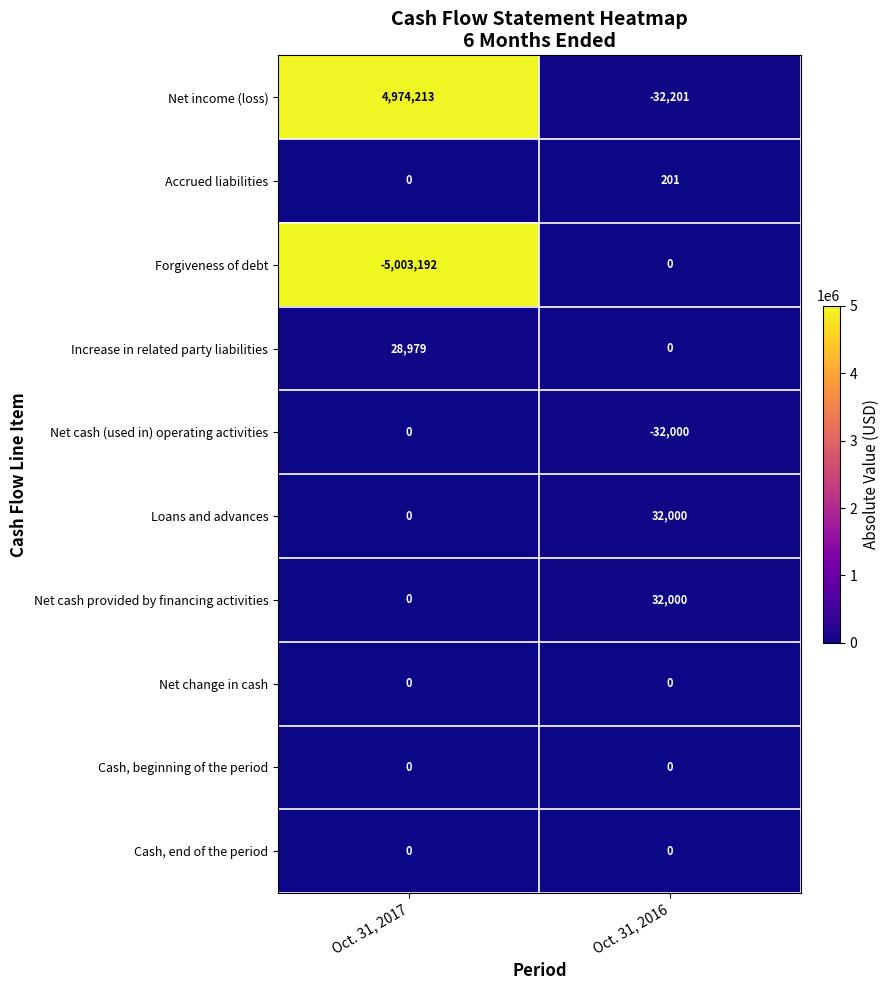

Count the number of data series in this chart.

10